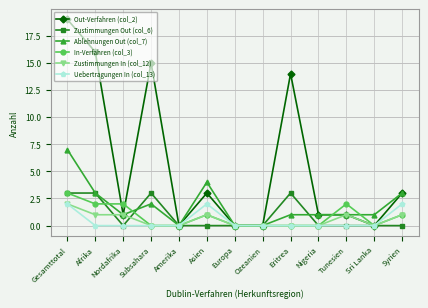

What is the difference between the highest and lowest values at Syrien?

3